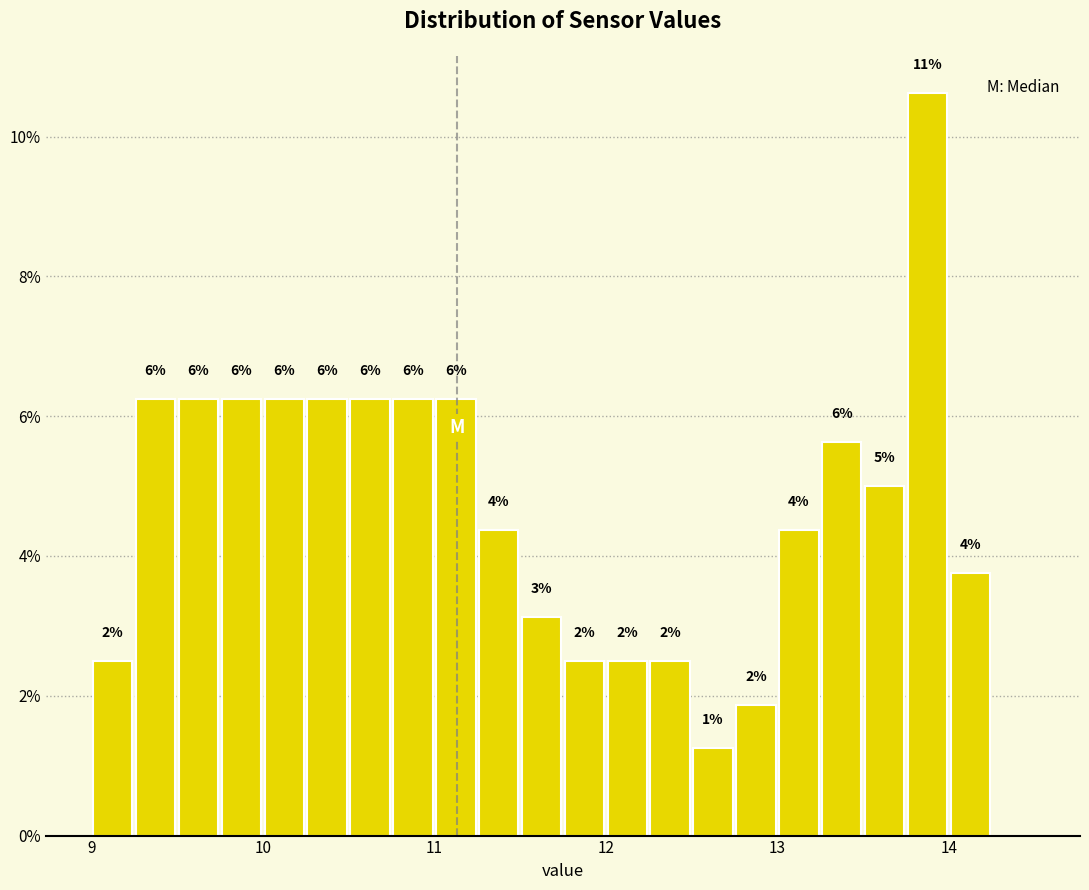

Around what value on the x-axis is the tallest bar? Give the approximate position of its centre, as read against the axis.

13.9